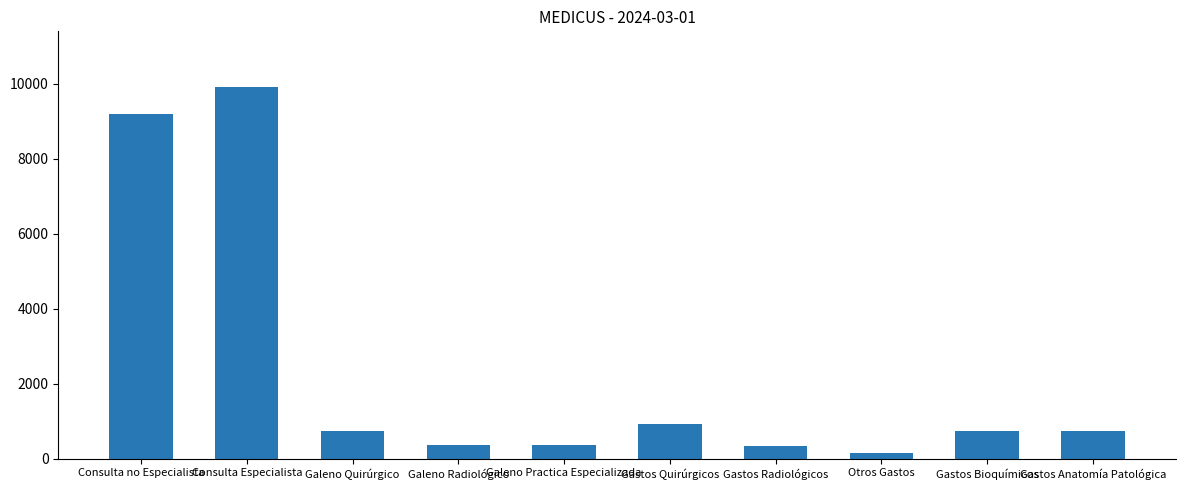

What is the maximum value shown in the chart?

9909.9